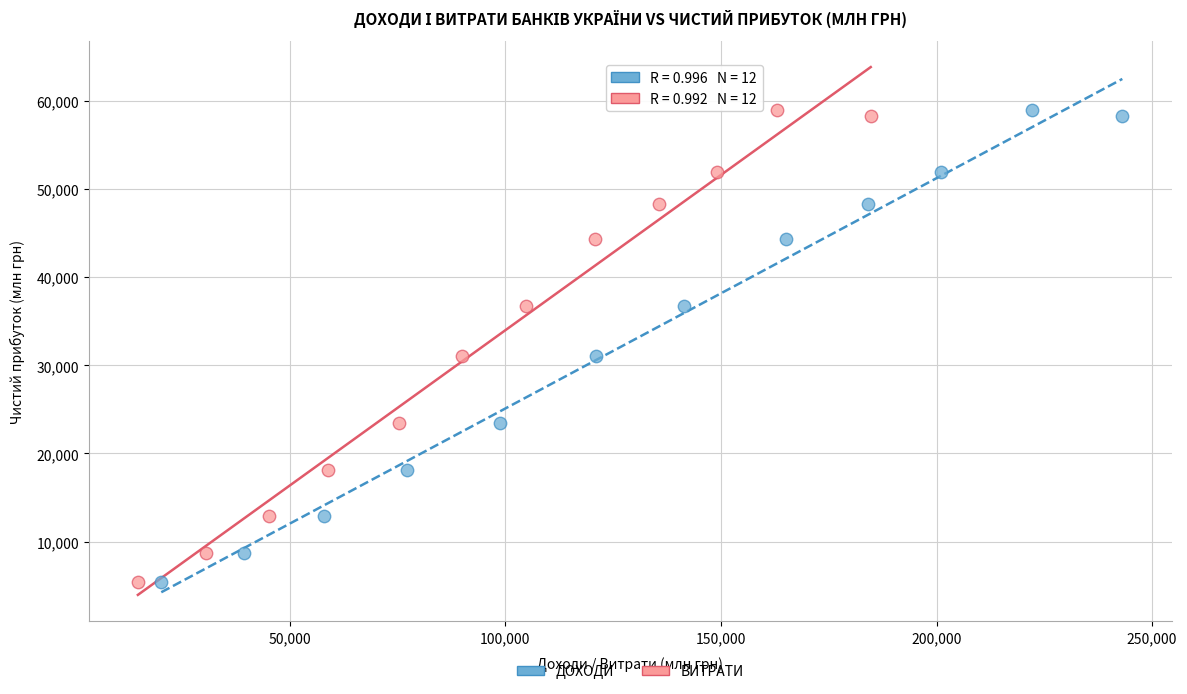

What are all the series names shown in the legend?

ДОХОДИ, ВИТРАТИ